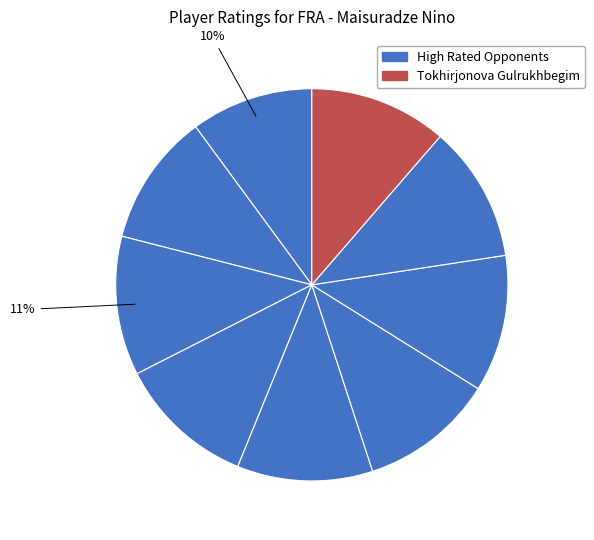

How many segments does this pie chart have?

9